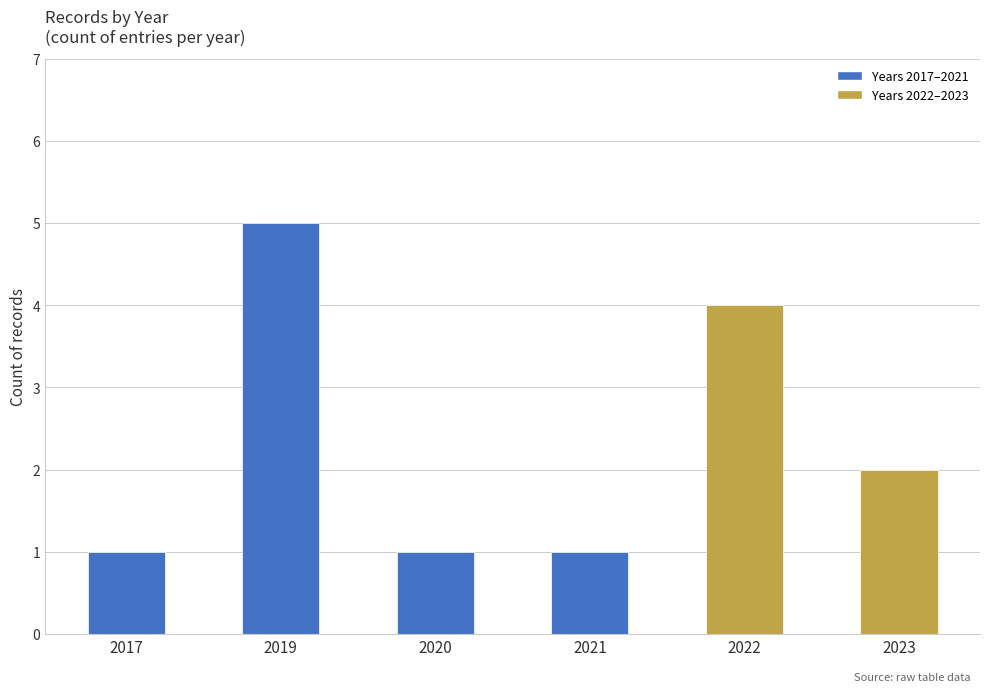

What is the value of the 4th bar from the left?

1